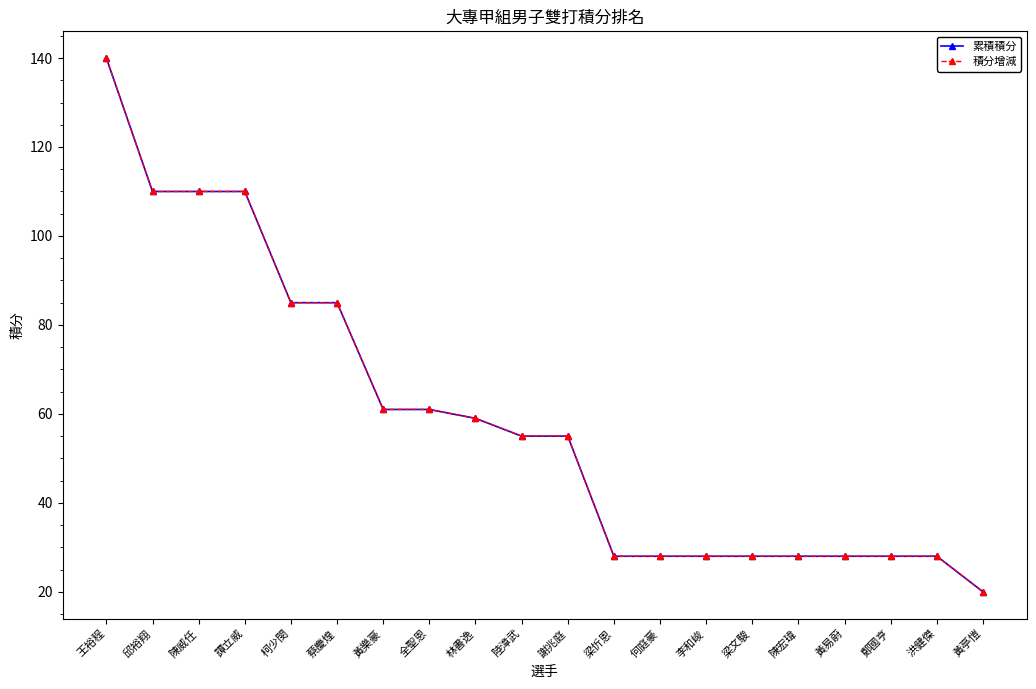

True or false: 積分增減 and 累積積分 intersect in this chart.

False